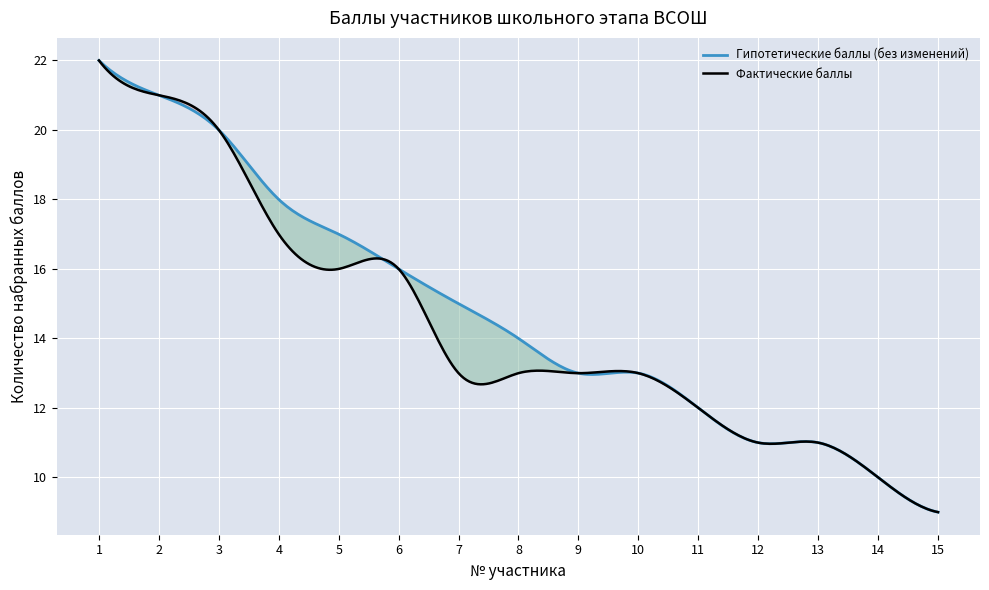

At which label is Среднее (Smoothed) closest to 15?

7